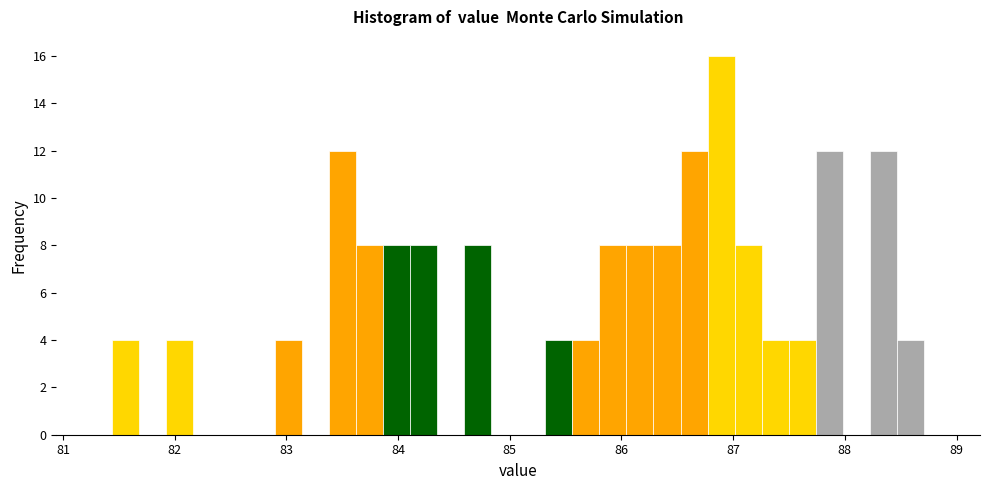

Read against the x-axis, roughly where is the centre of the tallest bar?

86.9